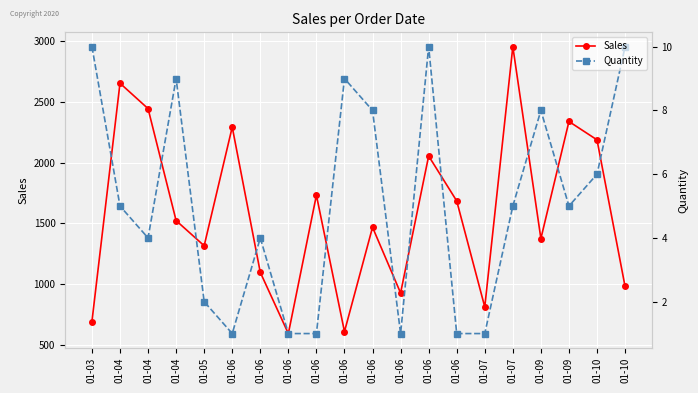

At which category is the sum across all series the highest?

01-07